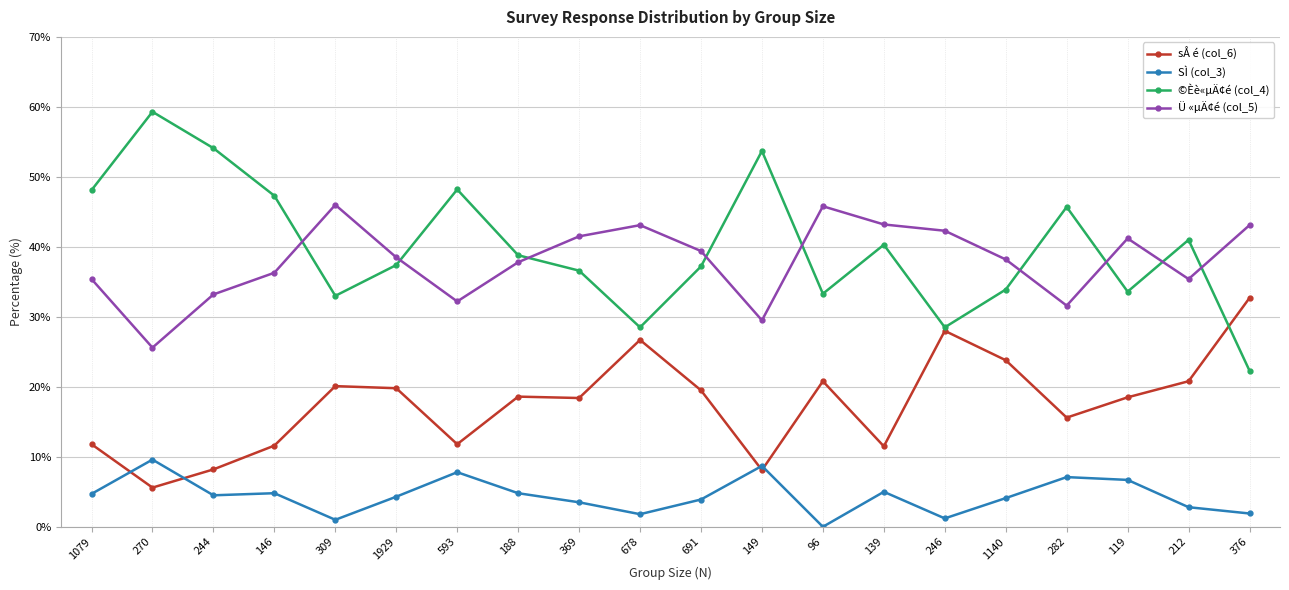

What is the value of the sÅ é (col_6) point at the 6th from the left?

19.8